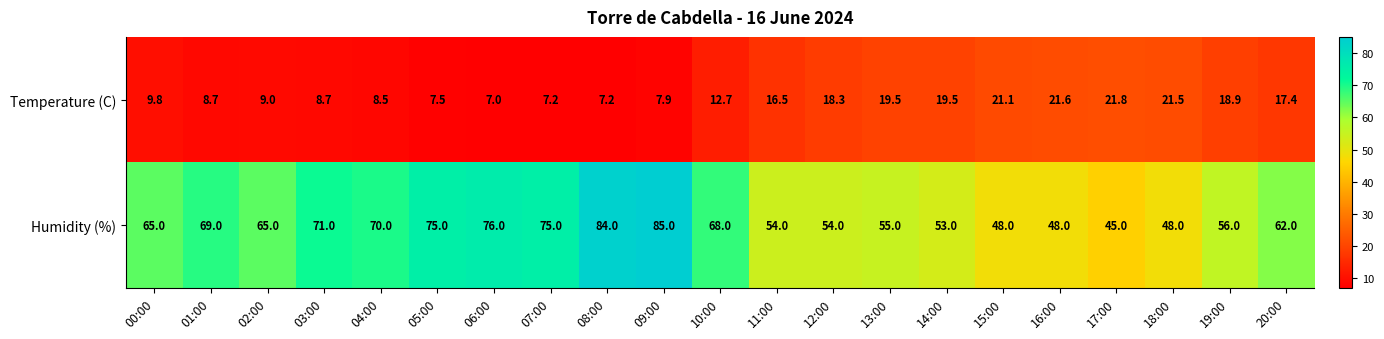

At how many categories does at least one series exceed 31?

21